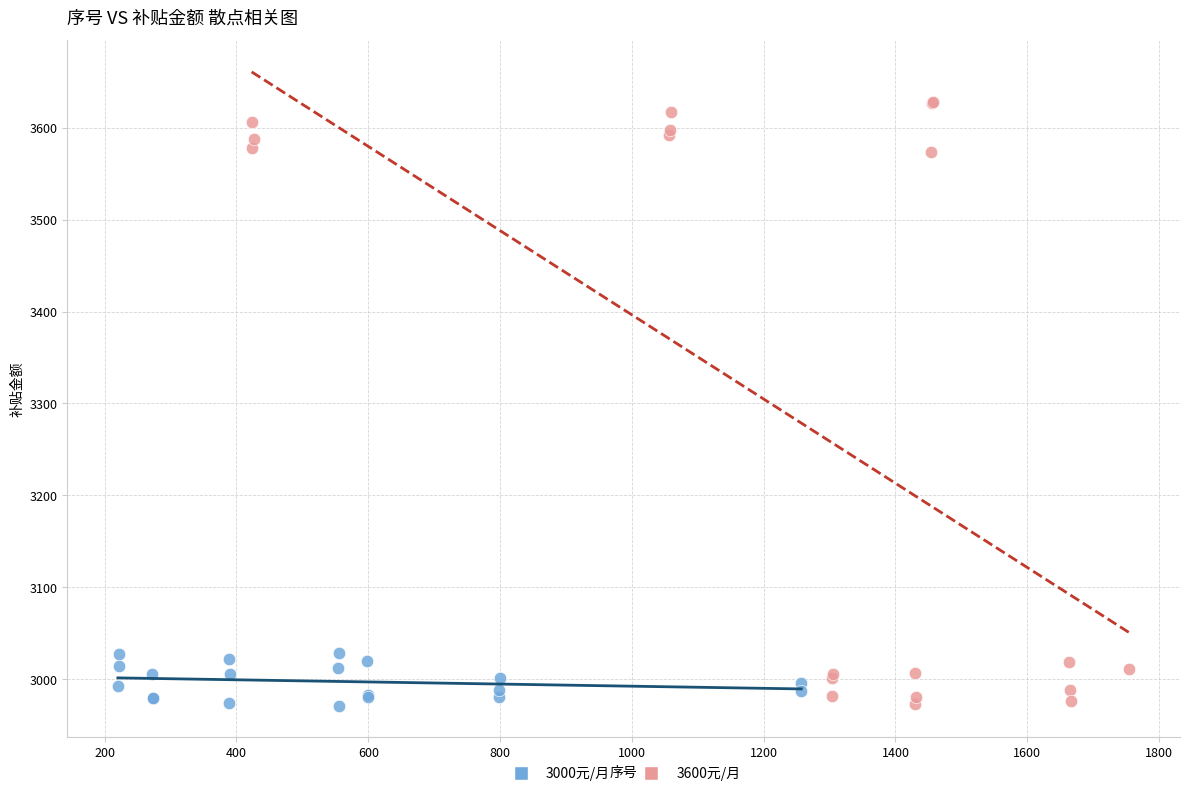

Which series has the widest spread of Y values?

3600元/月